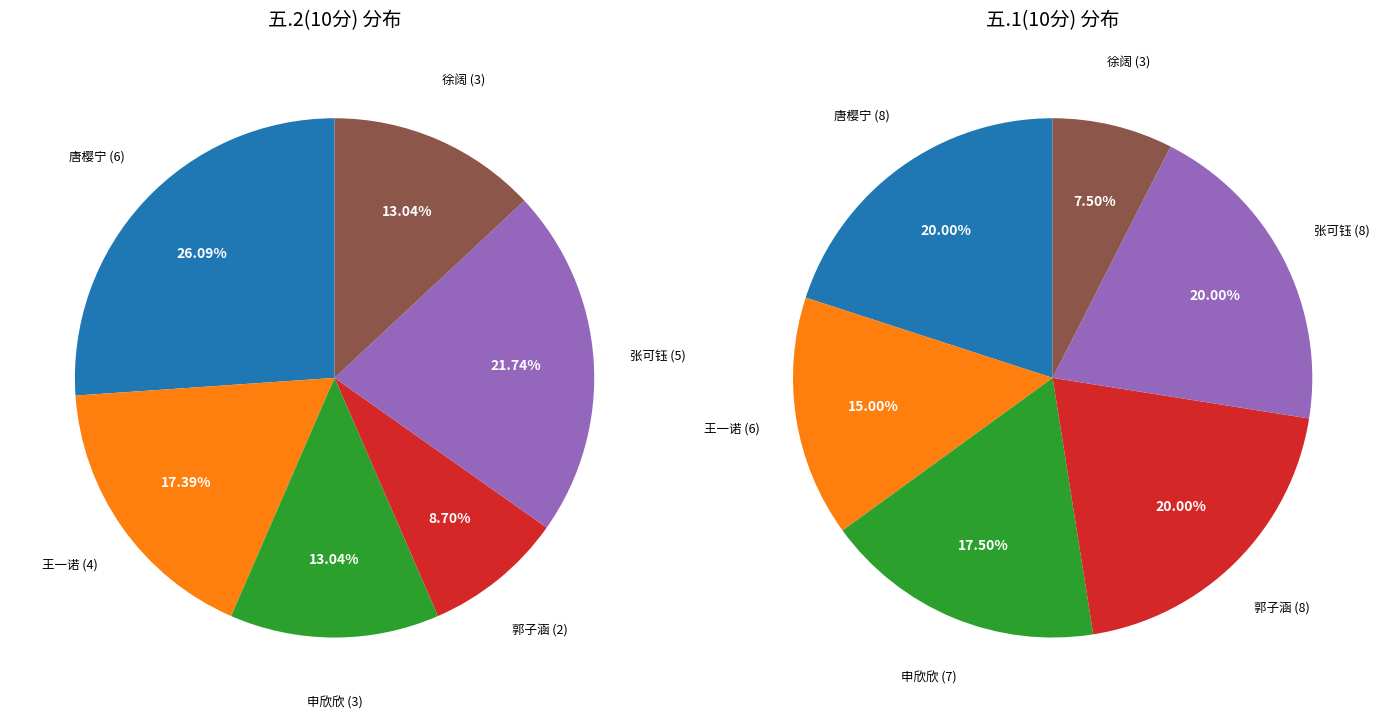

To the nearest percent, what is the difference between the largest and smallest slice percentages?

17%